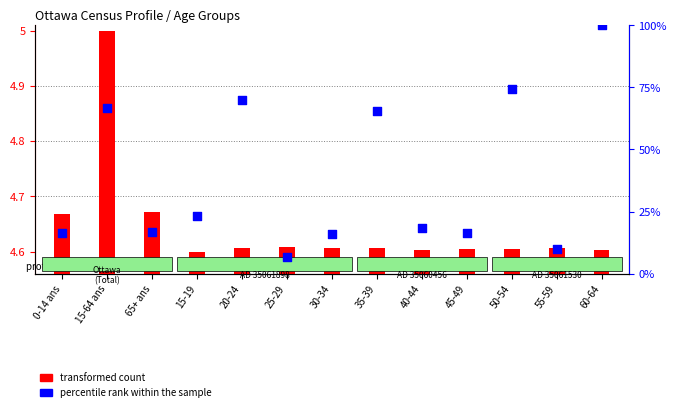

Which series has the largest Y range (max minus min)?

percentile rank within the sample